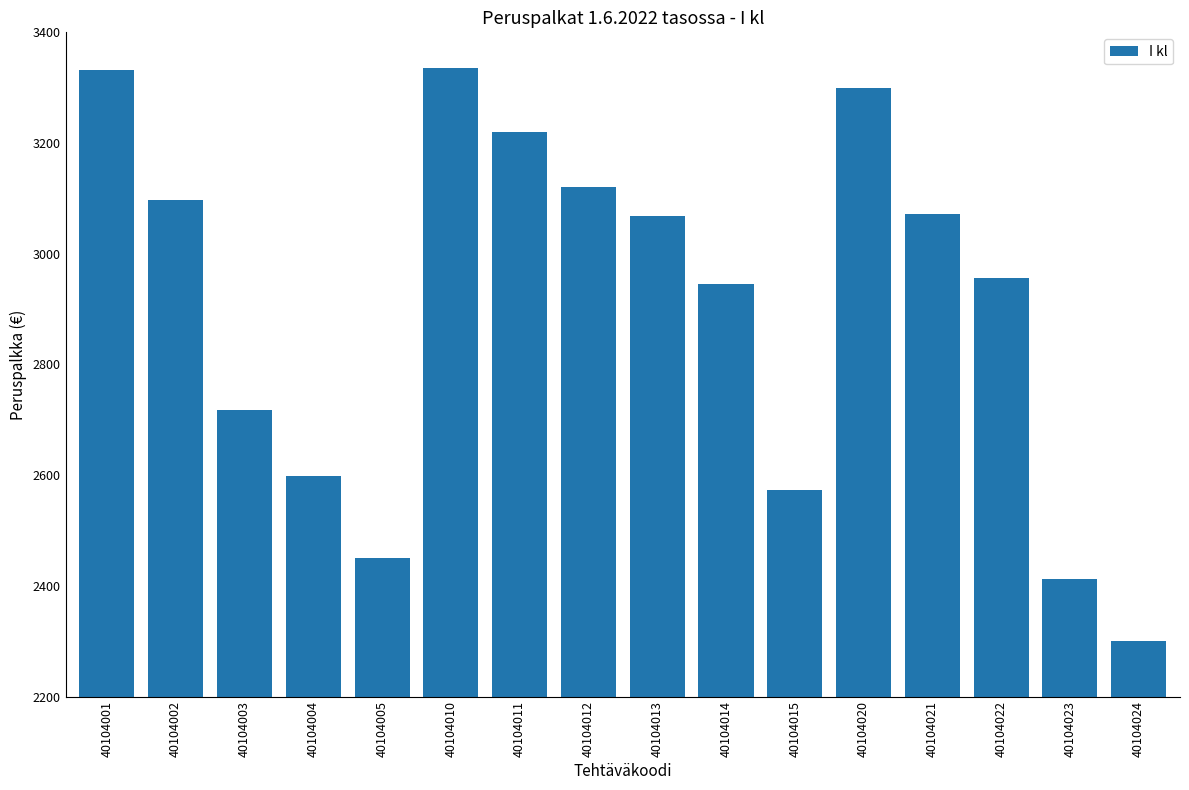

At which label is the value closest to 2818?

40104003